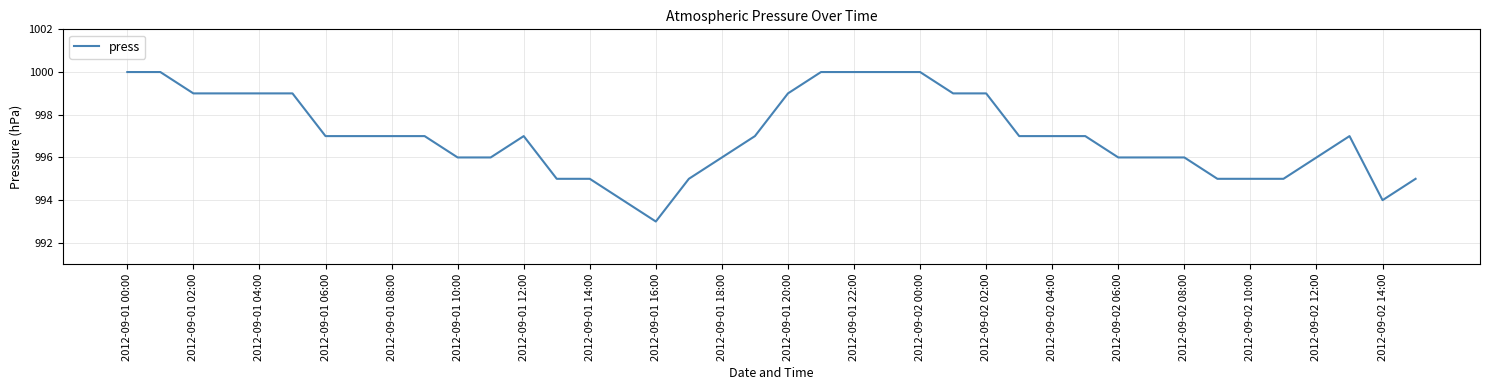

What is the difference between the maximum and minimum values?

7